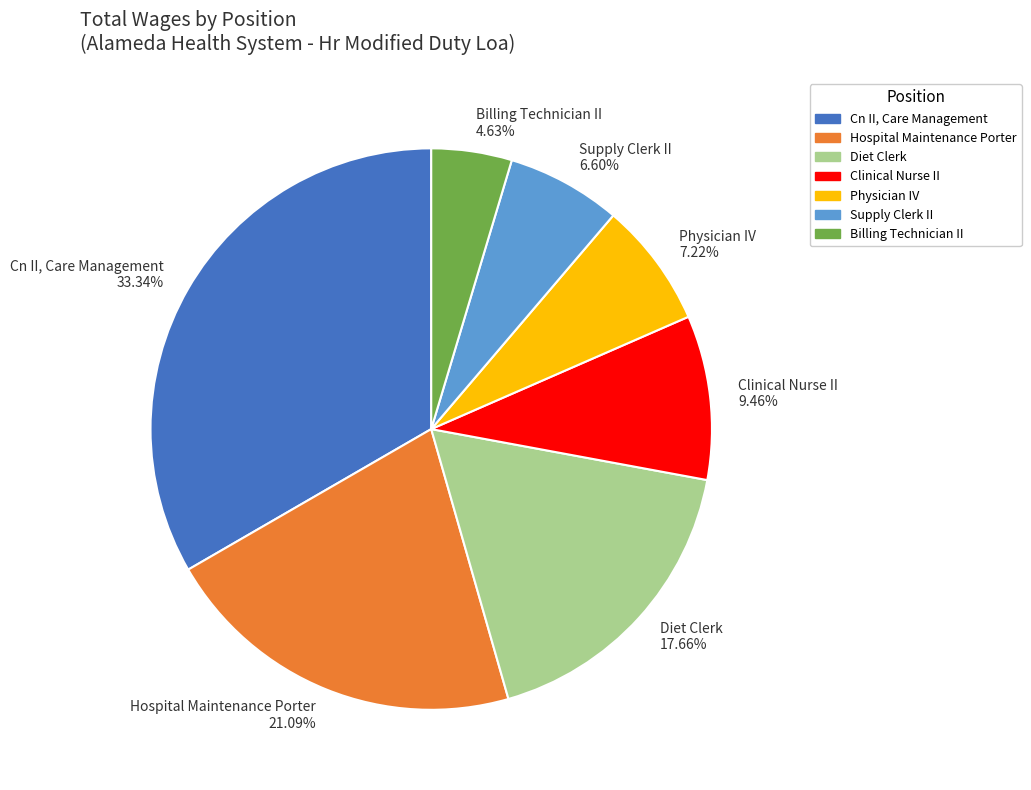

Is it true that Cn II, Care Management is 27% of the pie?

False